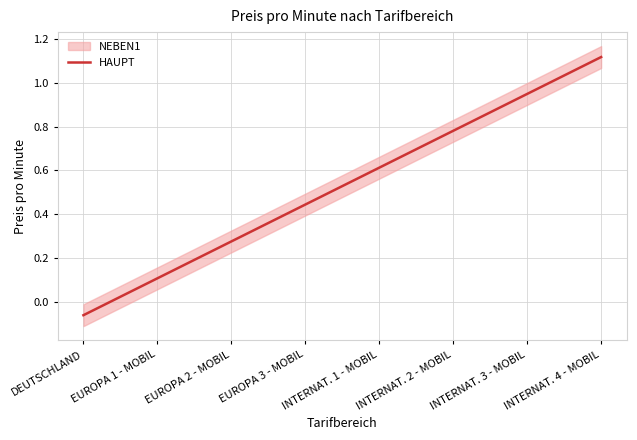

Is it true that HAUPT equals 0.6 at INTERNAT. 1 - MOBIL?

True